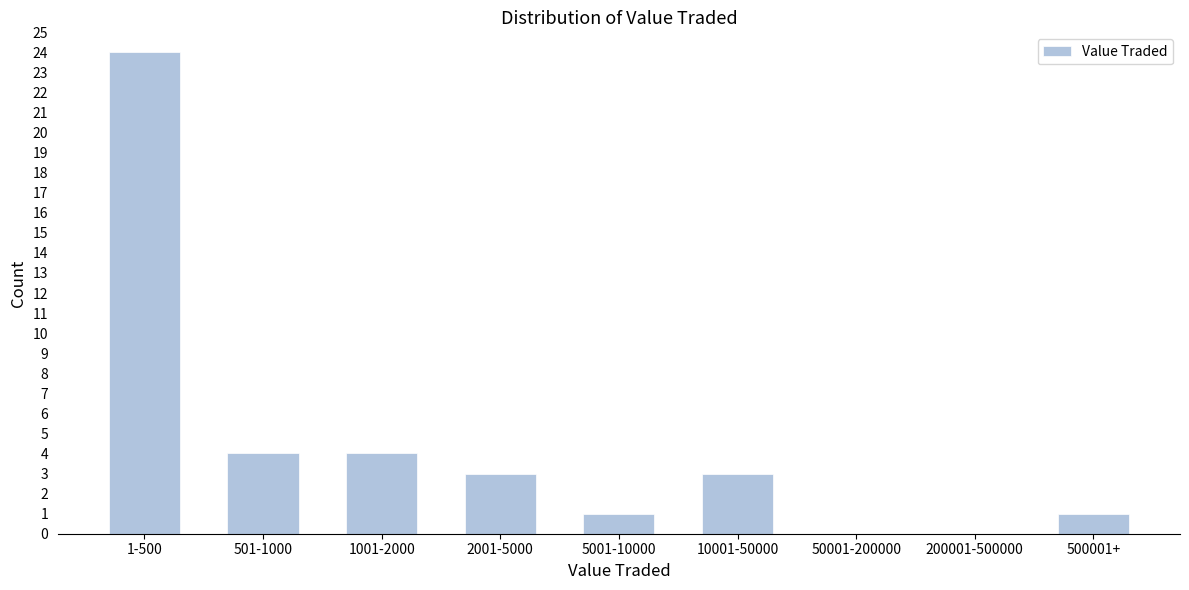

Reading left to right, transcribe all the data shown in this chart.

1-500=24	501-1000=4	1001-2000=4	2001-5000=3	5001-10000=1	10001-50000=3	50001-200000=0	200001-500000=0	500001+=1